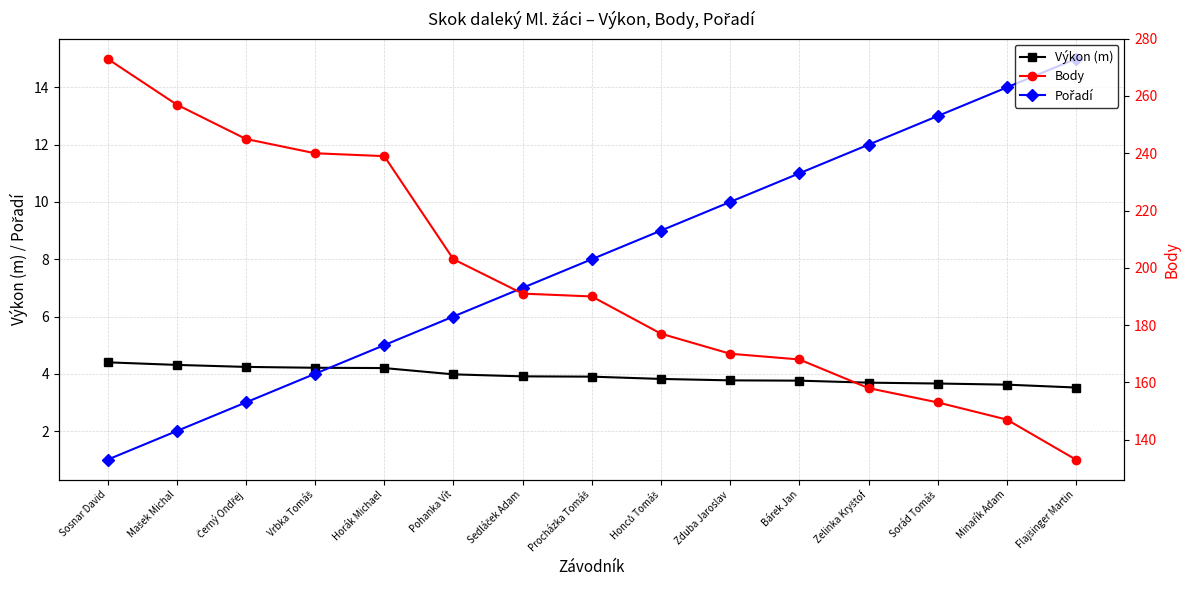

What is the value of the Výkon (m) point at the 9th from the left?

3.8